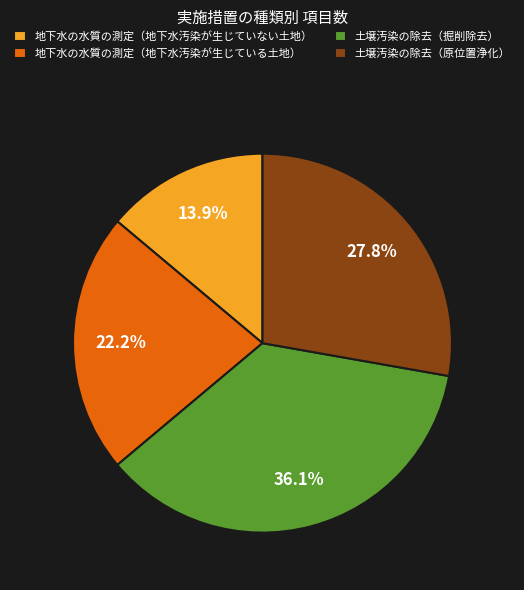

Does 土壌汚染の除去（掘削除去） account for over 50% of the chart?

No